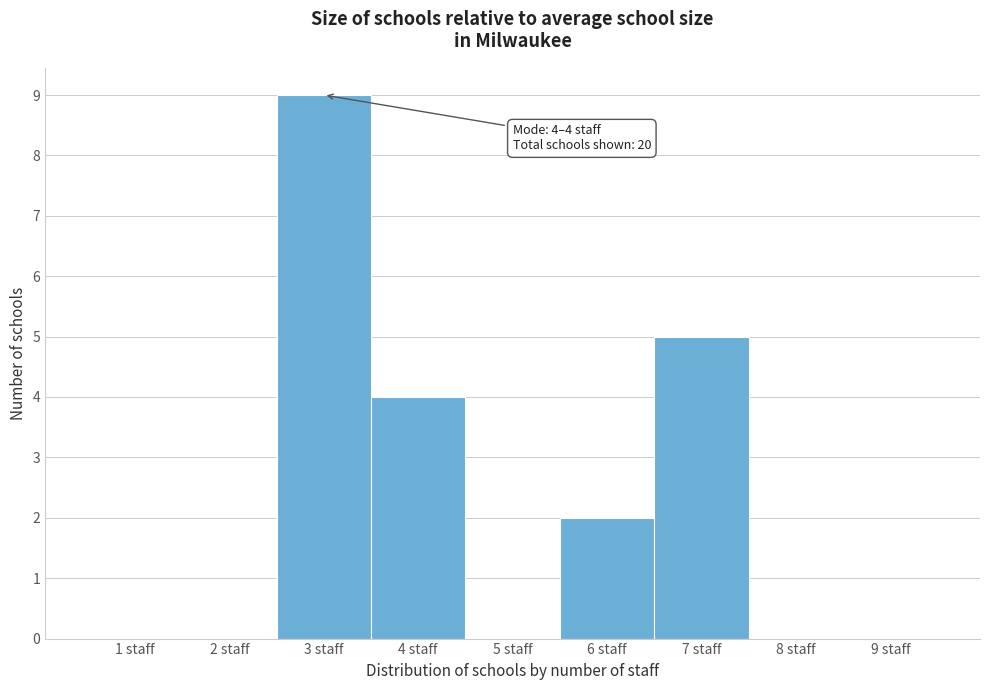

Reading left to right, what are all the values shown in this chart?

1 staff=0	2 staff=0	3 staff=9	4 staff=4	5 staff=0	6 staff=2	7 staff=5	8 staff=0	9 staff=0